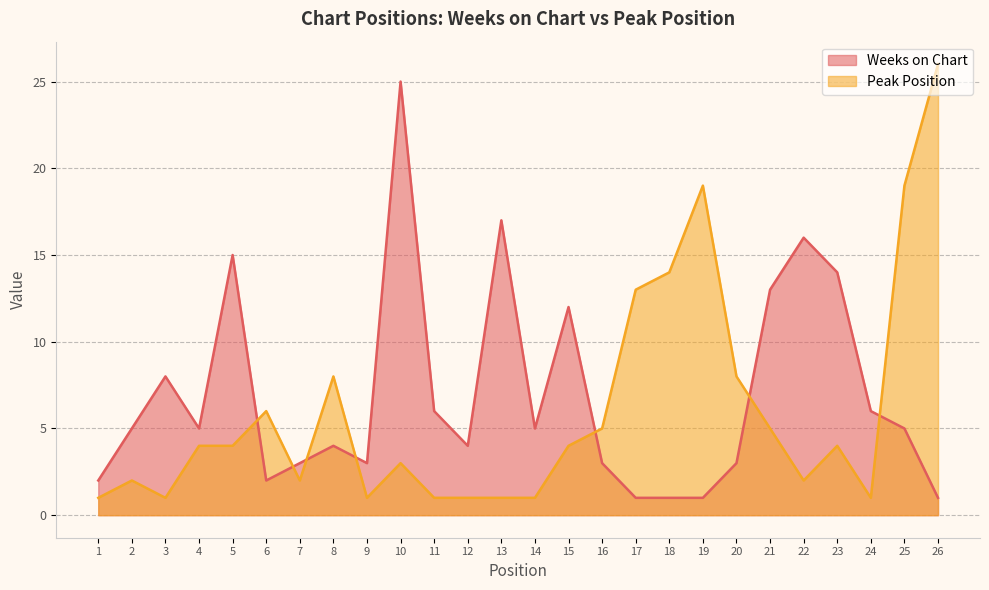

At which category does Weeks on Chart reach its first local peak?

3